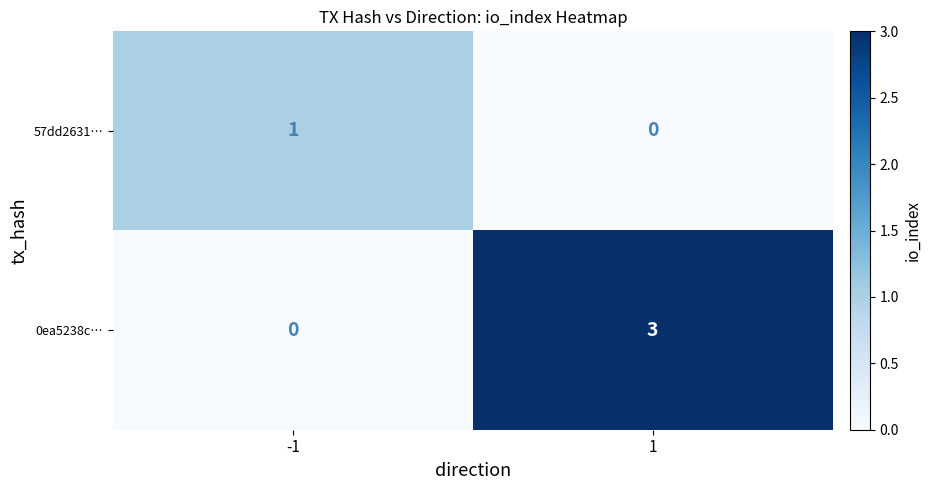

Which series changed the most between -1 and 1?

0ea5238c…